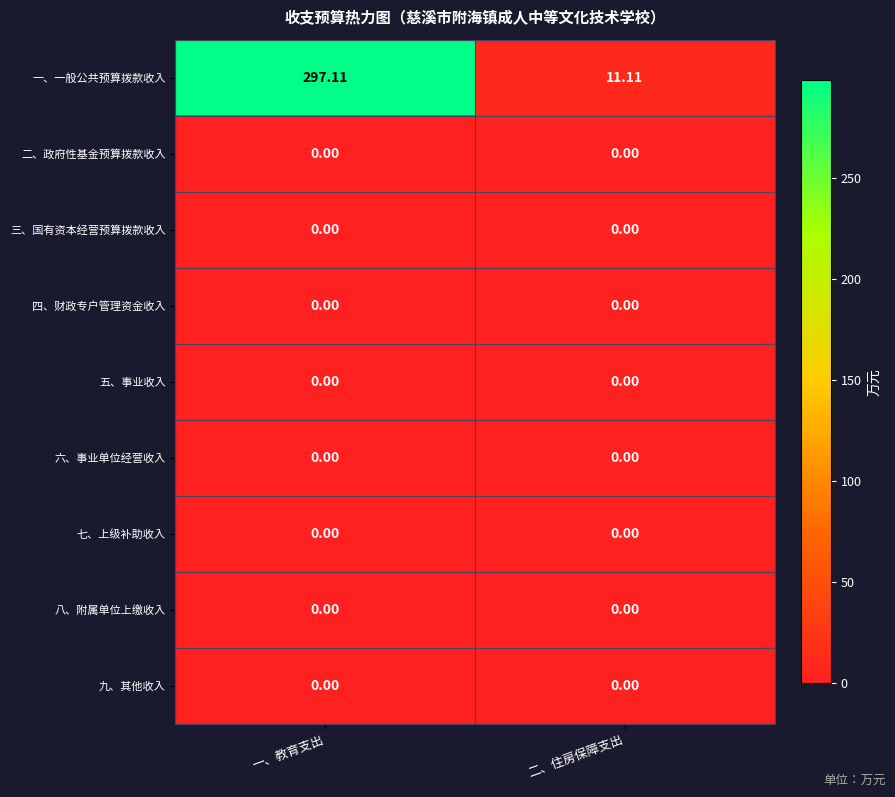

At which category is the sum across all series the highest?

一、教育支出